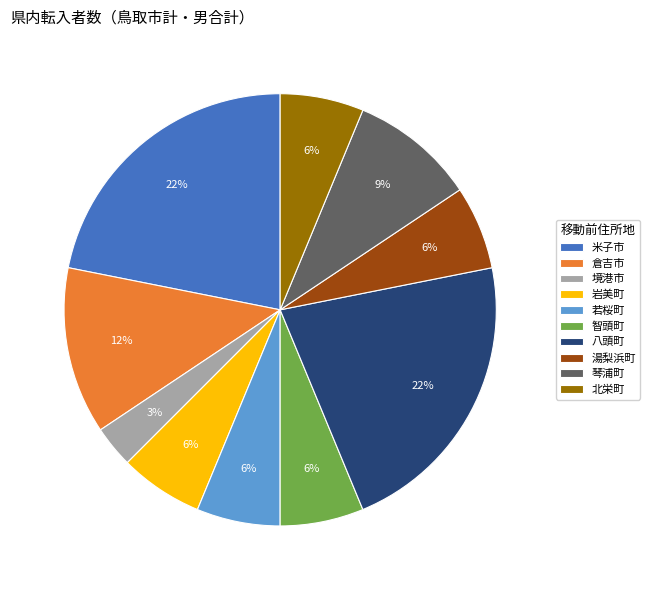

What percentage is the 米子市 slice, to the nearest percent?

22%